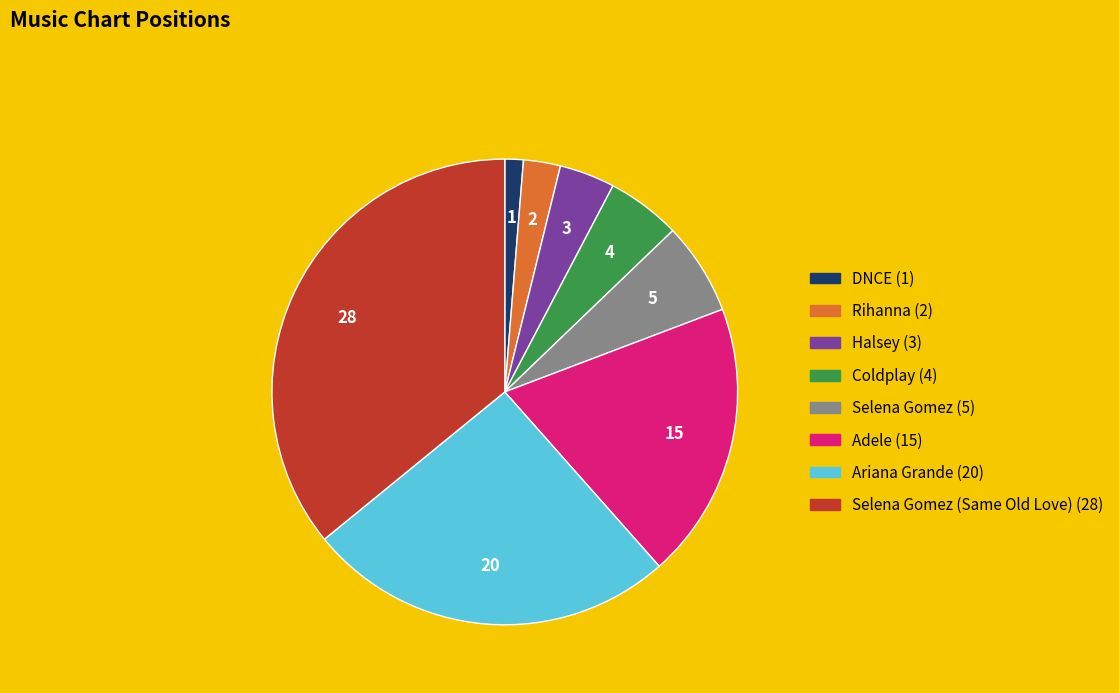

Does any single category account for the majority?

No